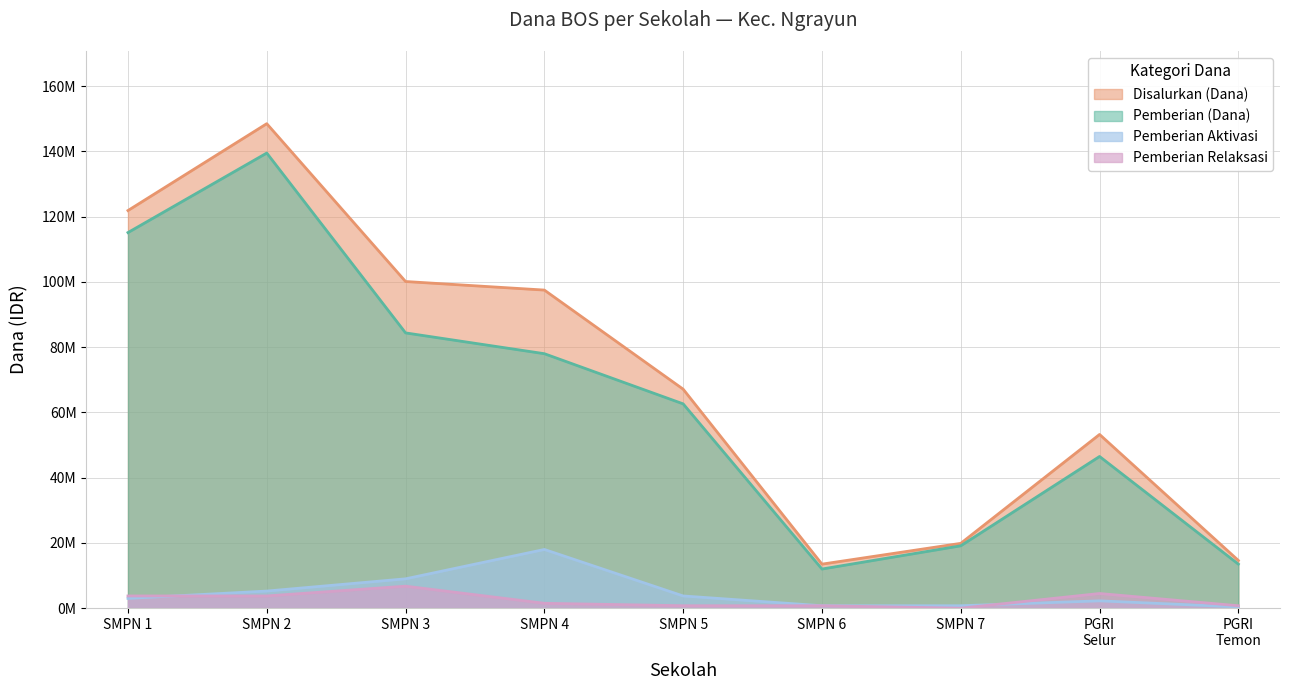

What is the sum of all Pemberian (Dana) values?

570750000